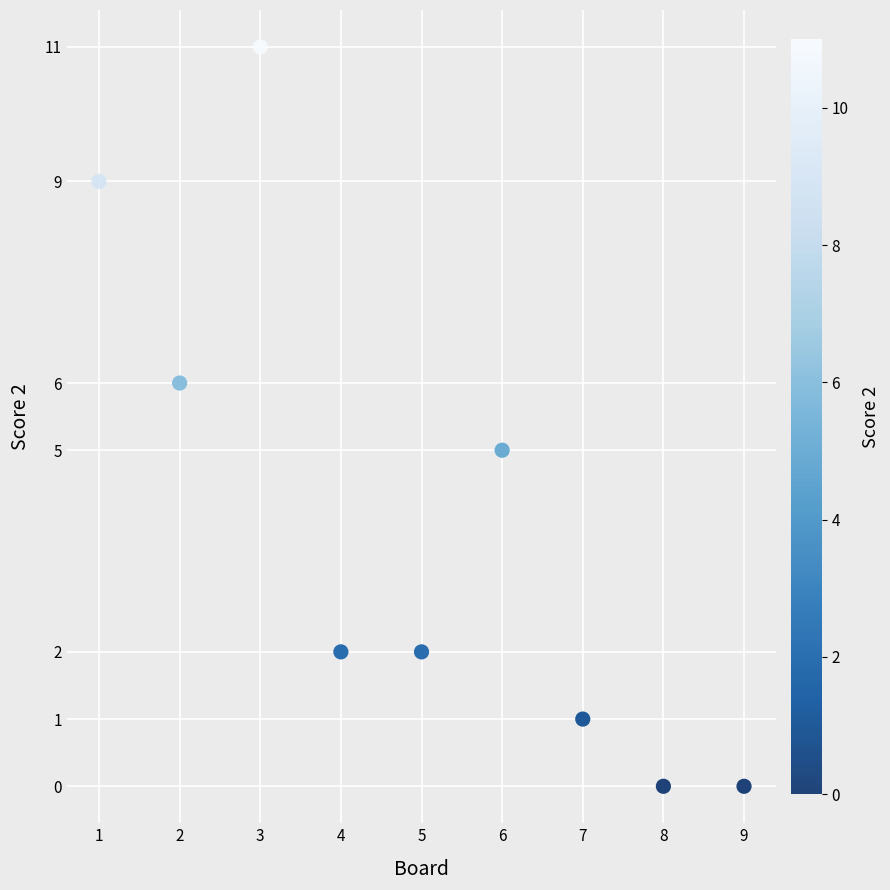

What is the range of Y values (max minus min)?

11